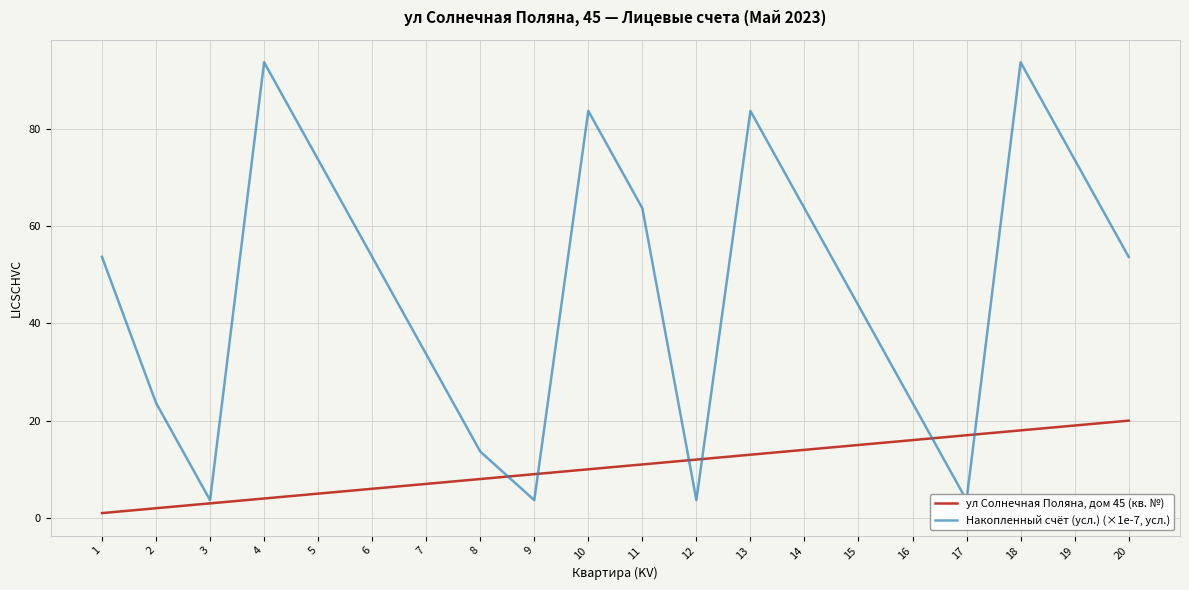

Which series has the widest spread of values?

Накопленный счёт (усл.) (×1e-7, усл.)